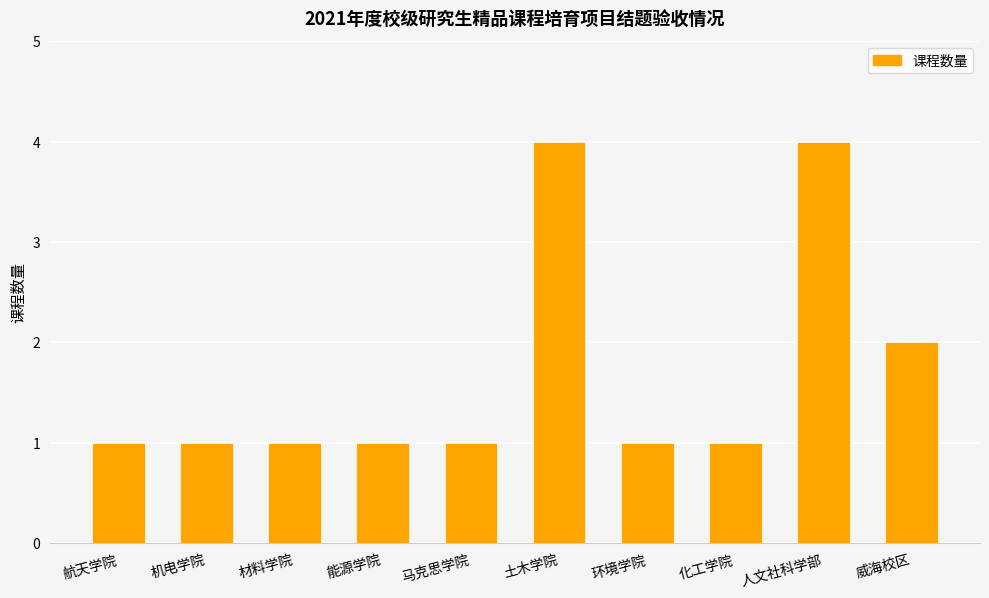

Count the values in the range 1 to 2.

8